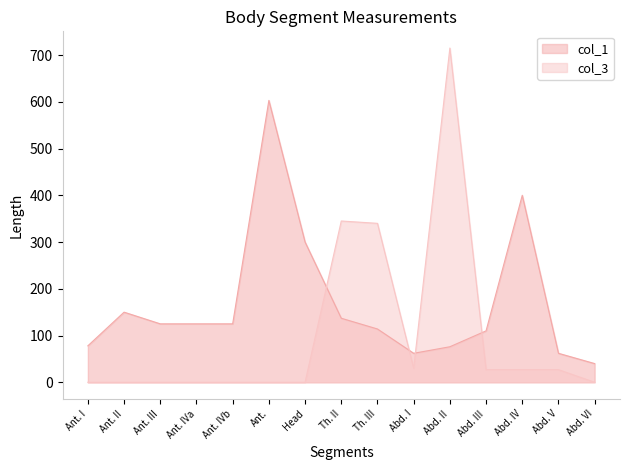

What is the value of the col_1 point at the 12th from the left?

110